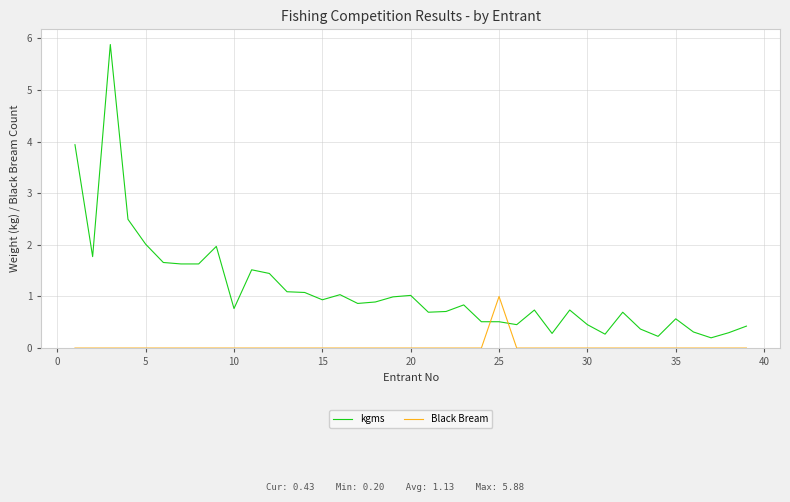

Which series has the largest total across all categories?

kgms